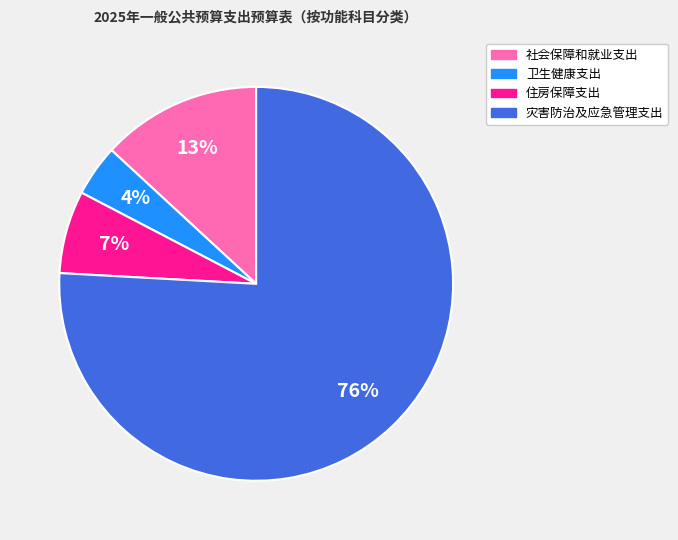

How many slices are in this pie chart?

4